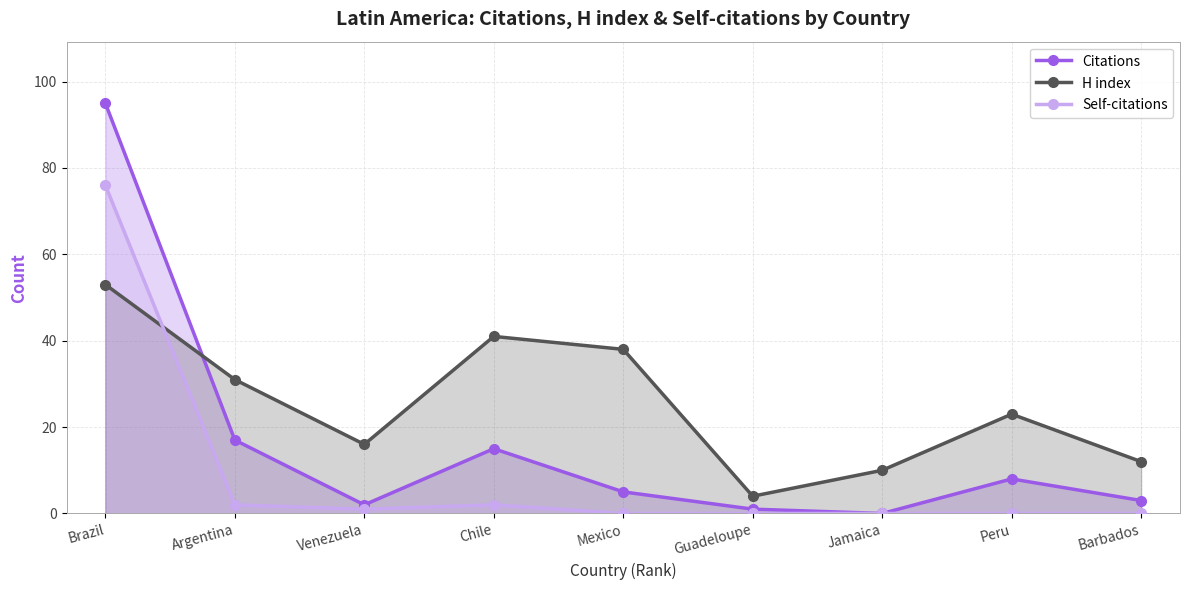

True or false: Citations has a value of 0 at Guadeloupe.

False